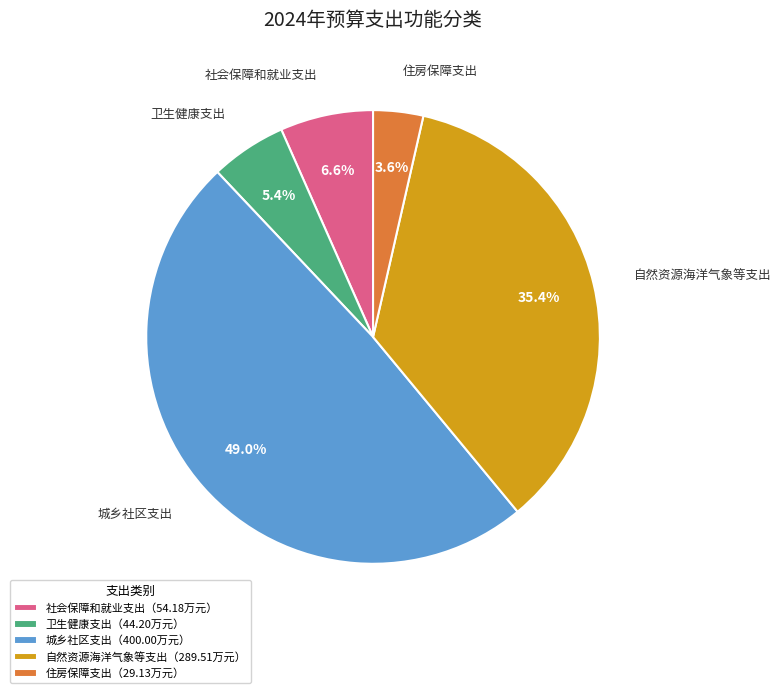

To the nearest percent, what is the difference between the largest and smallest slice percentages?

45%